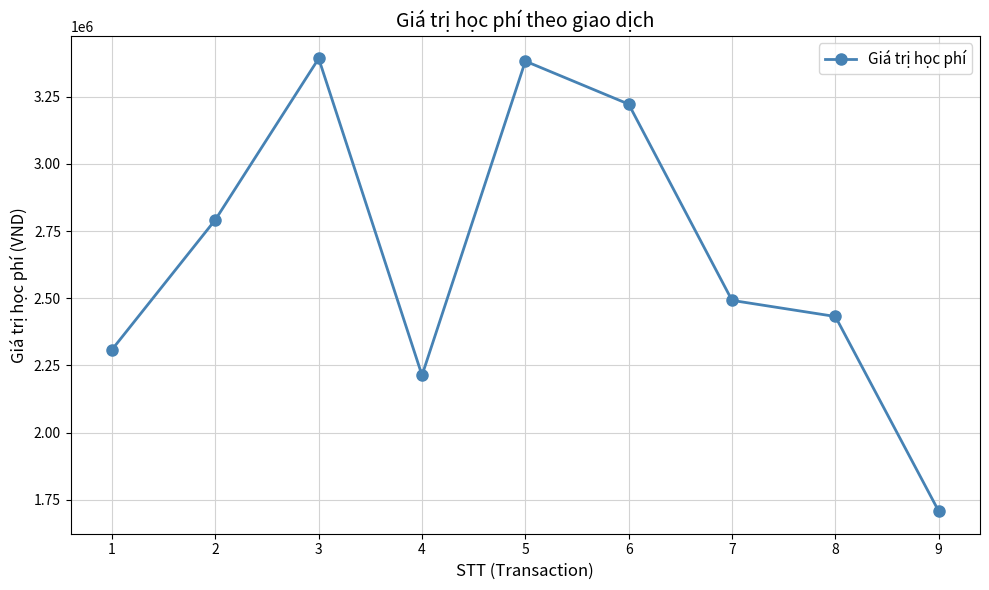

At which label is the value closest to 2550000?

7